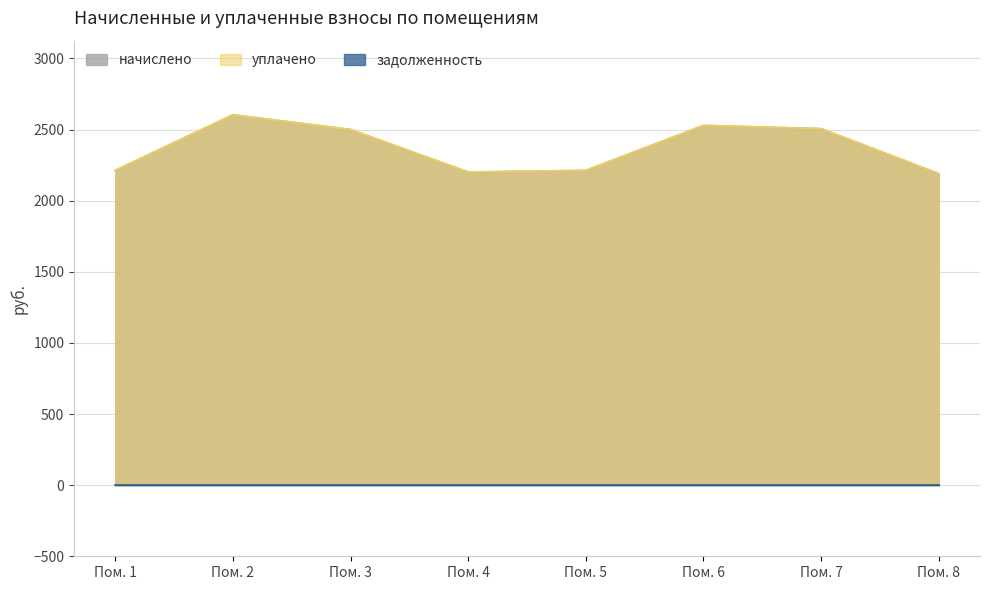

Which series has the largest range (max minus min)?

начислено